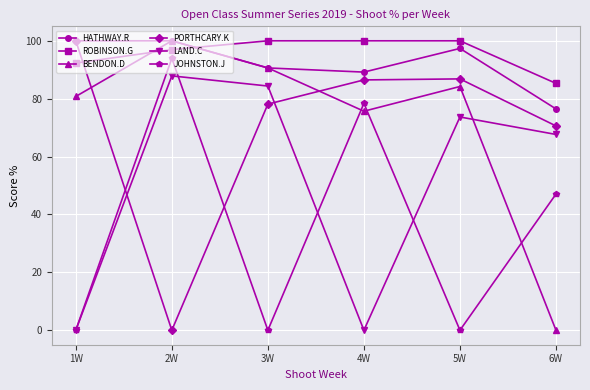

Read the LAND.C value at 5W.

73.7